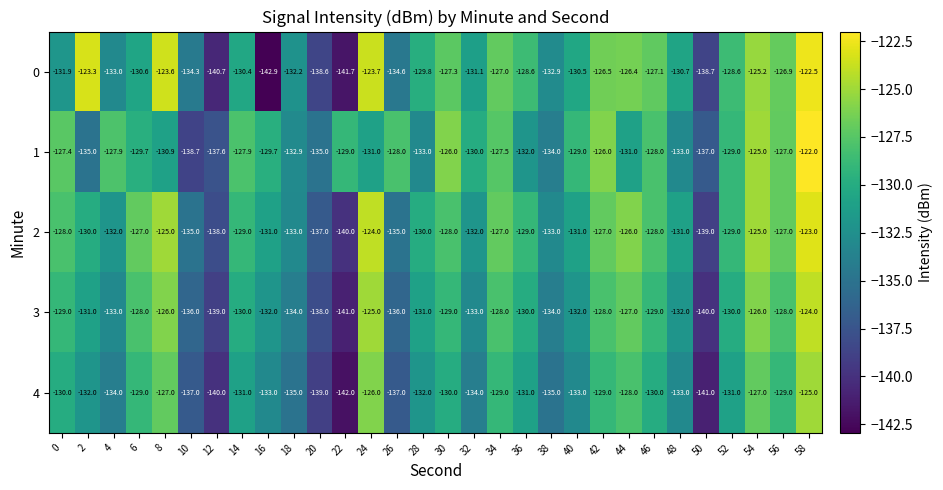

What is the average value of the 0 series?

-130.7